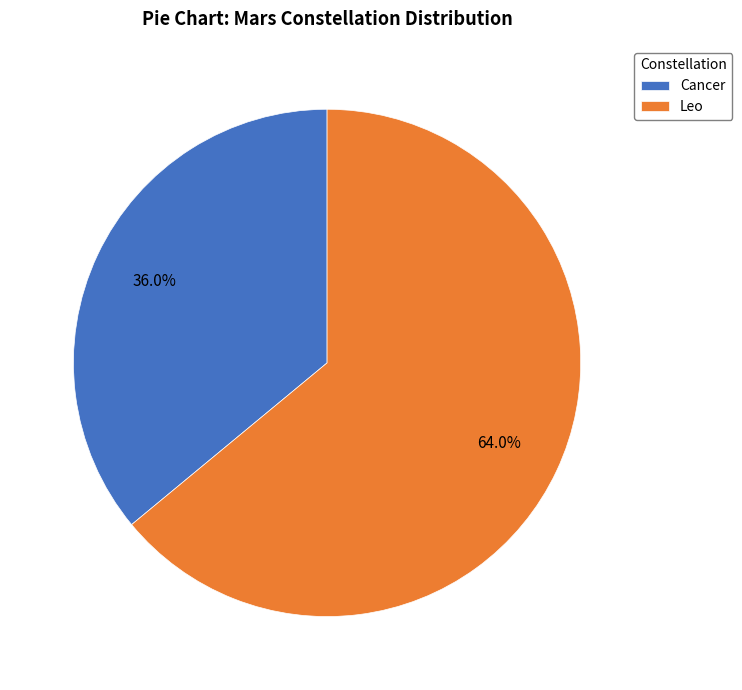

What percentage is the Cancer slice, to the nearest percent?

36%